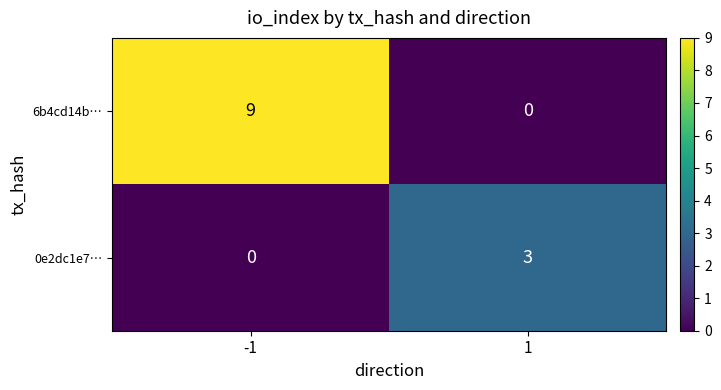

Which series has the largest total across all categories?

6b4cd14b…